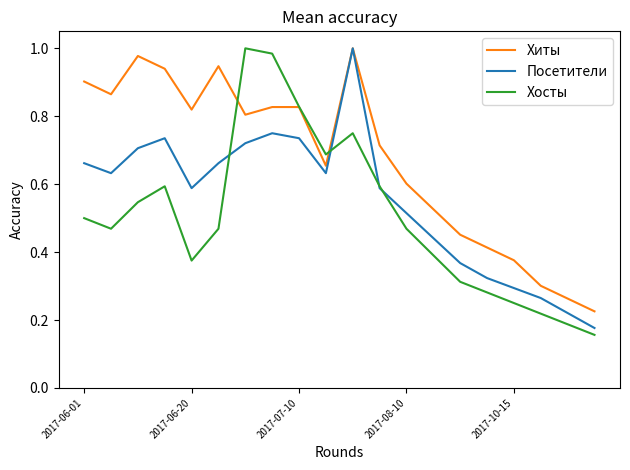

List the series in order of their overall mean, lowest first.

Хосты, Посетители, Хиты